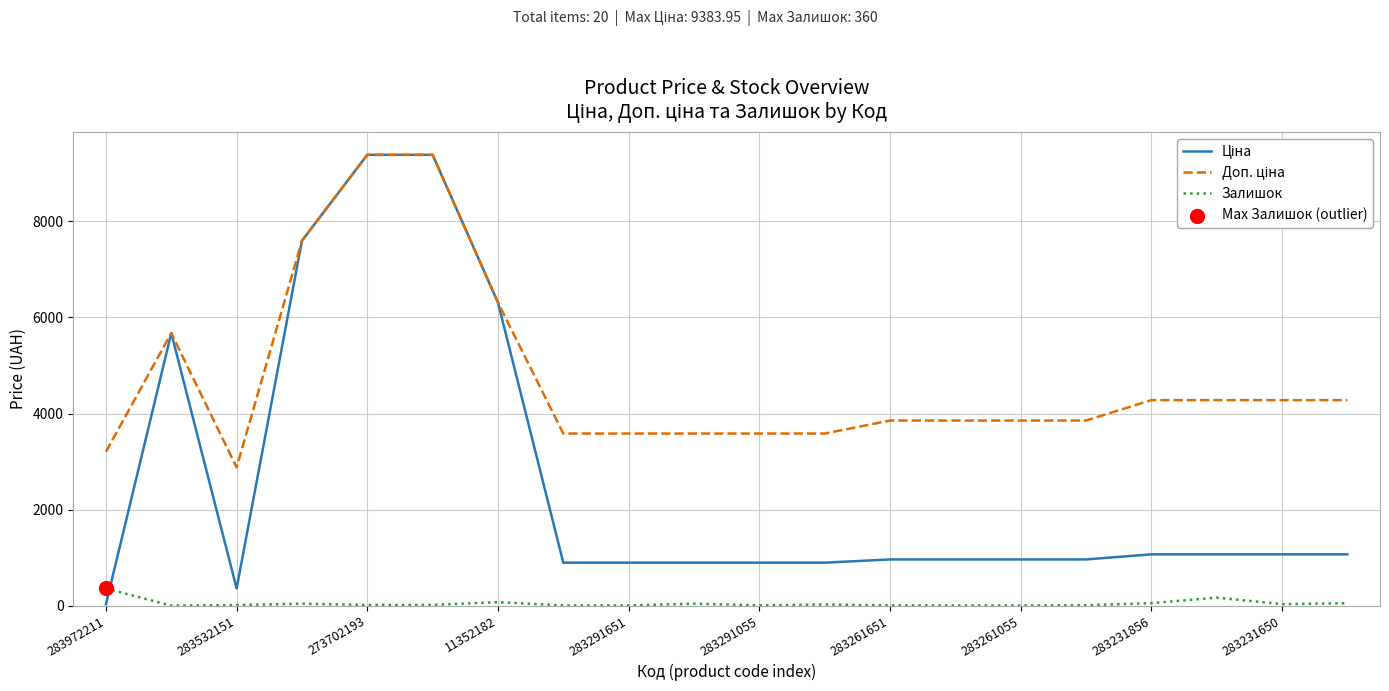

What is the maximum value for Залишок?

360.0